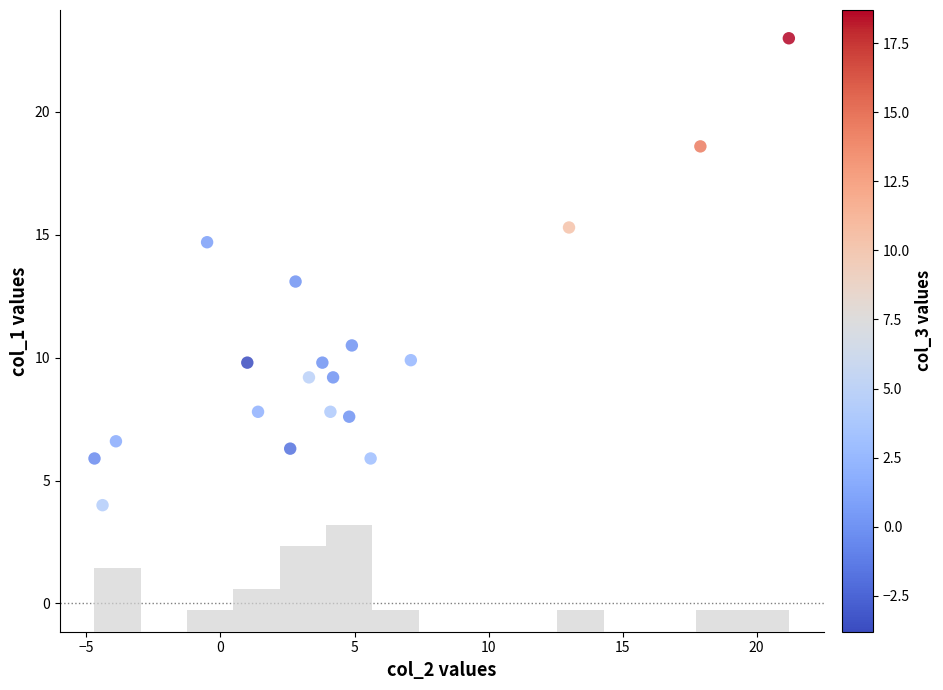

What is the range of X values (max minus min)?

25.9